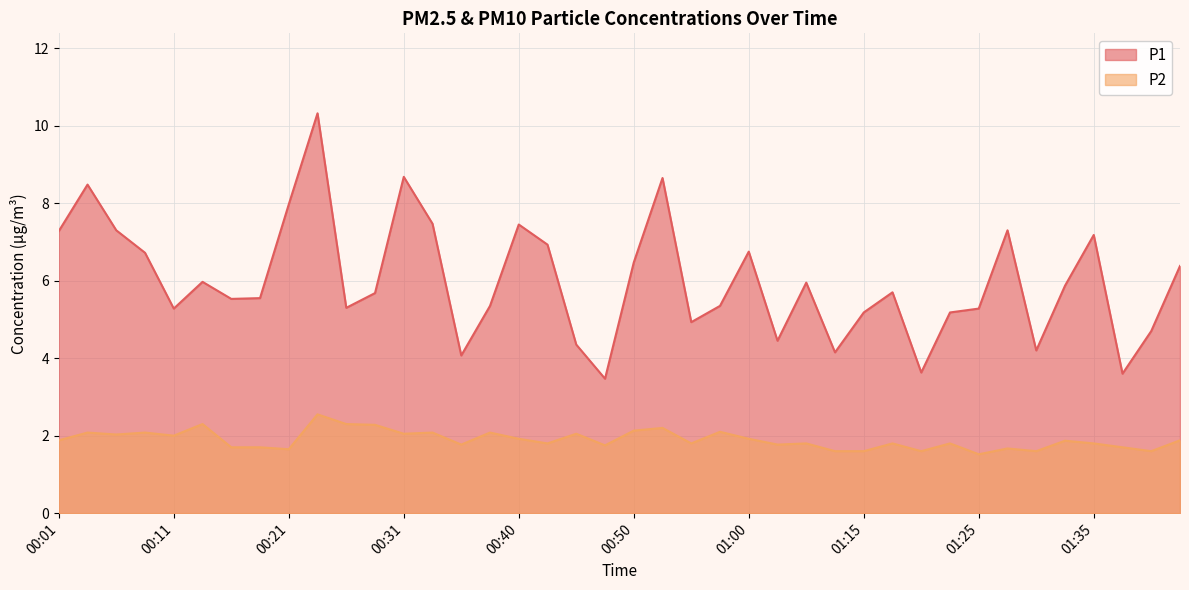

What is the sum of all P2 values?

75.8